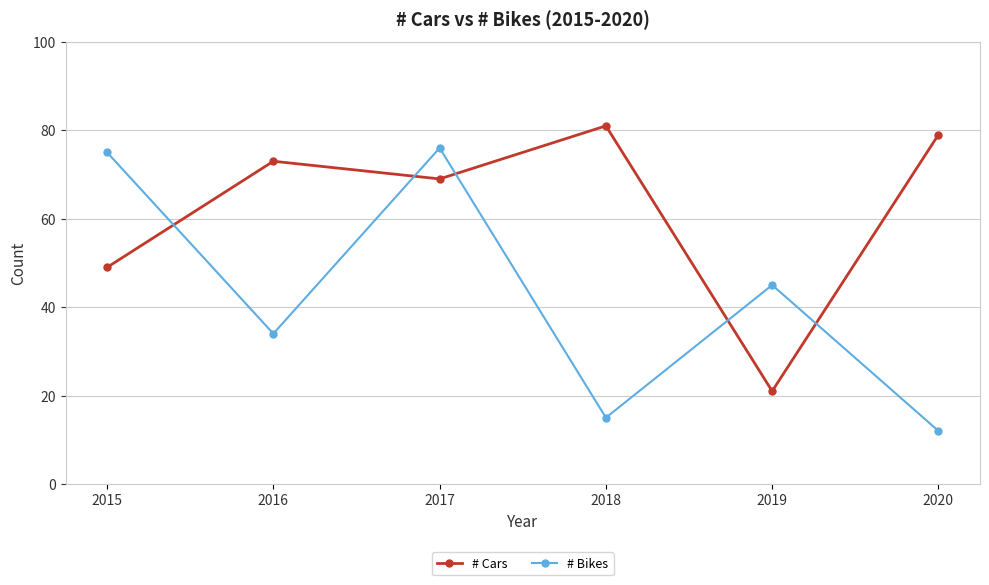

What are all the series names shown in the legend?

# Cars, # Bikes